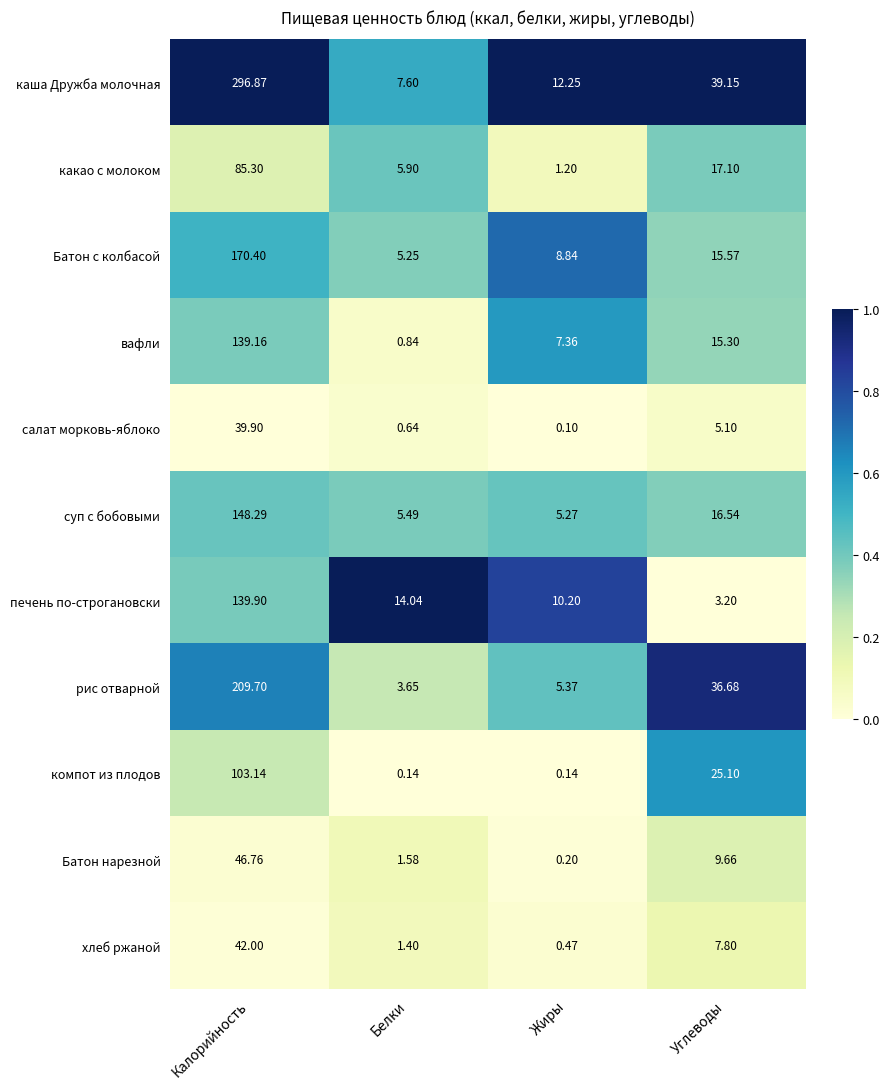

Which series has the widest spread of values?

каша Дружба молочная